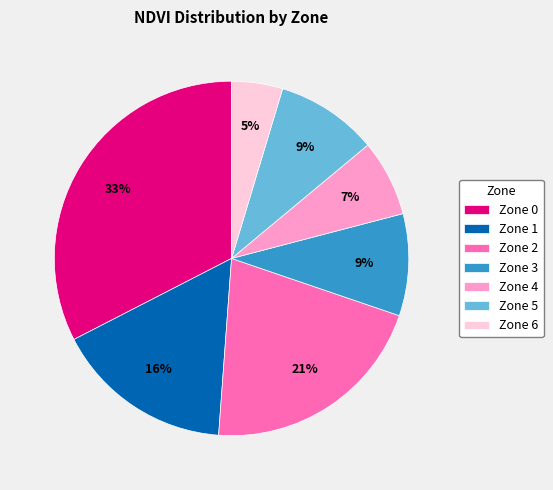

What is the ratio of the value at Zone 4 to the value at Zone 2?

0.3